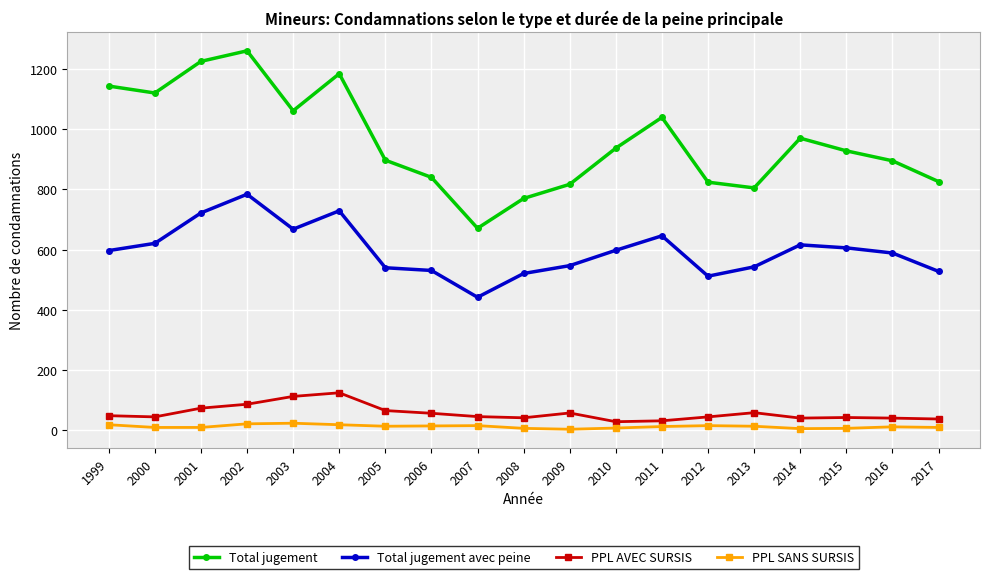

True or false: Total jugement has more than 1 points higher than both neighbors.

True